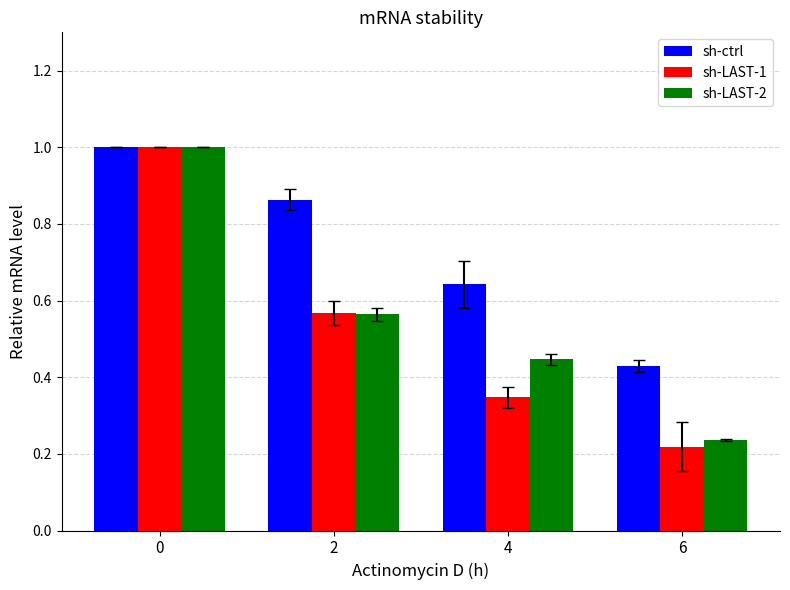

What is the average value of the sh-ctrl series?

0.7